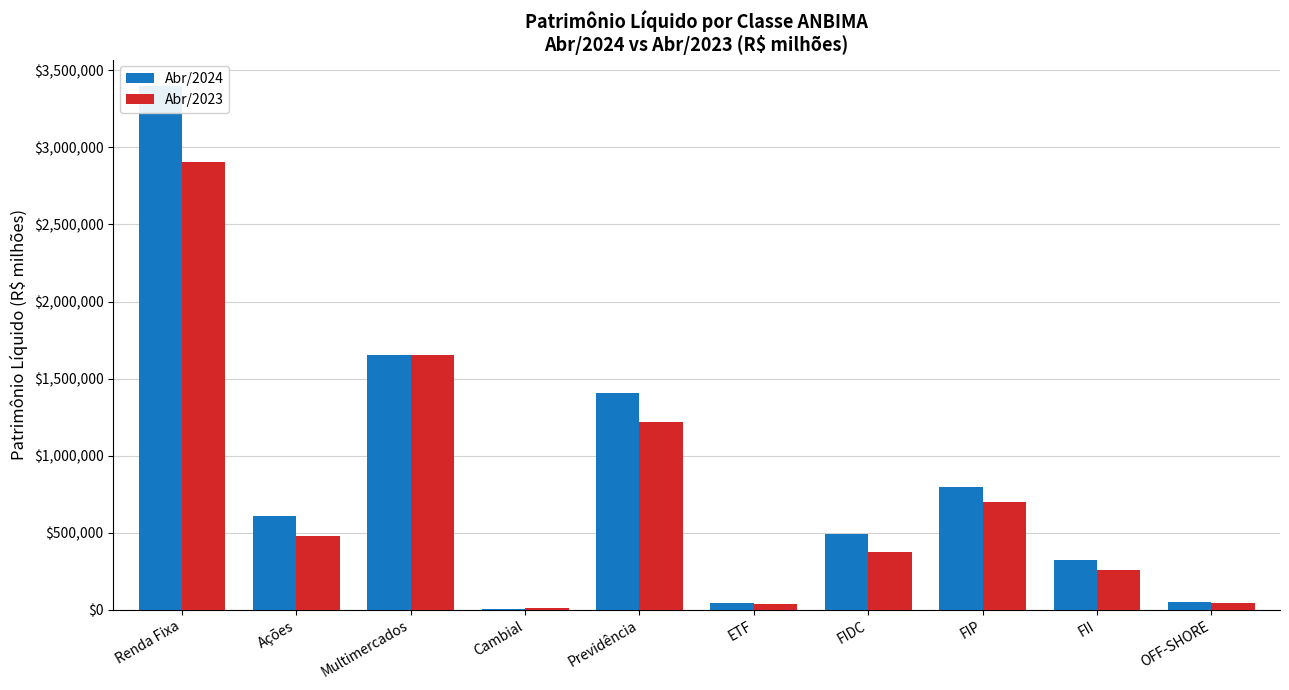

Which series has the largest range (max minus min)?

Abr/2024